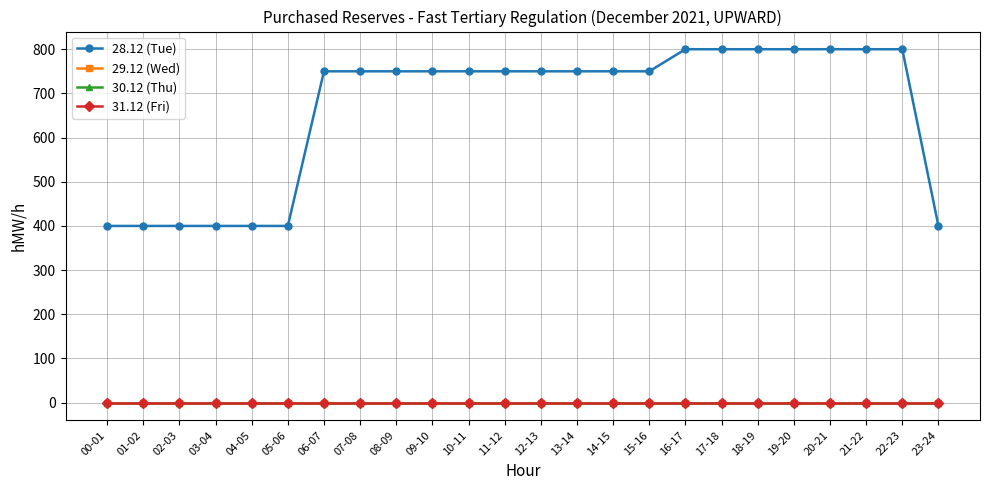

Is this an area chart (filled region under the line)?

No